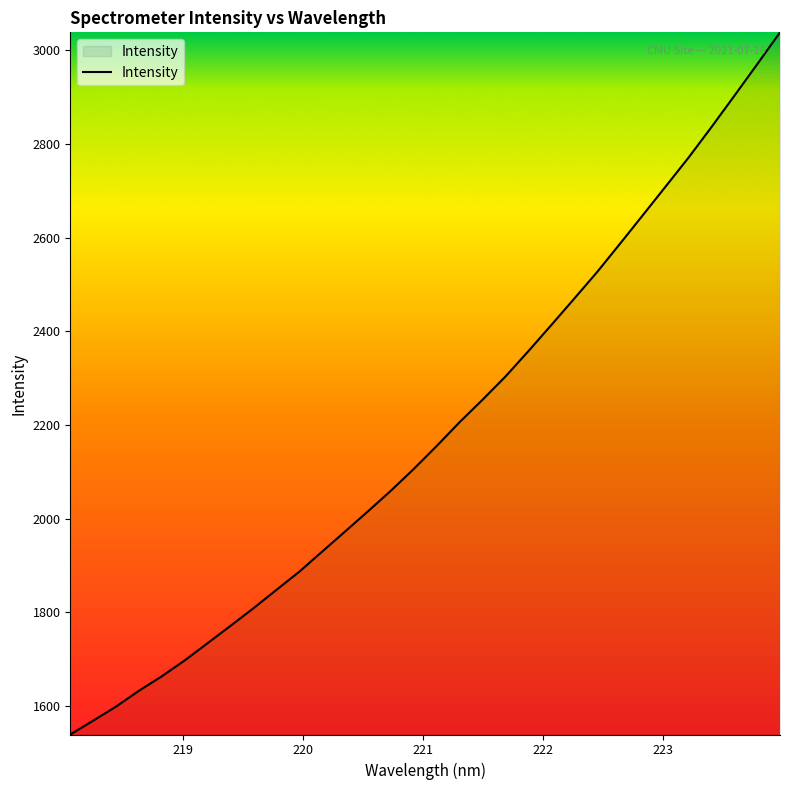

What is the difference between the maximum and minimum values?

1499.2